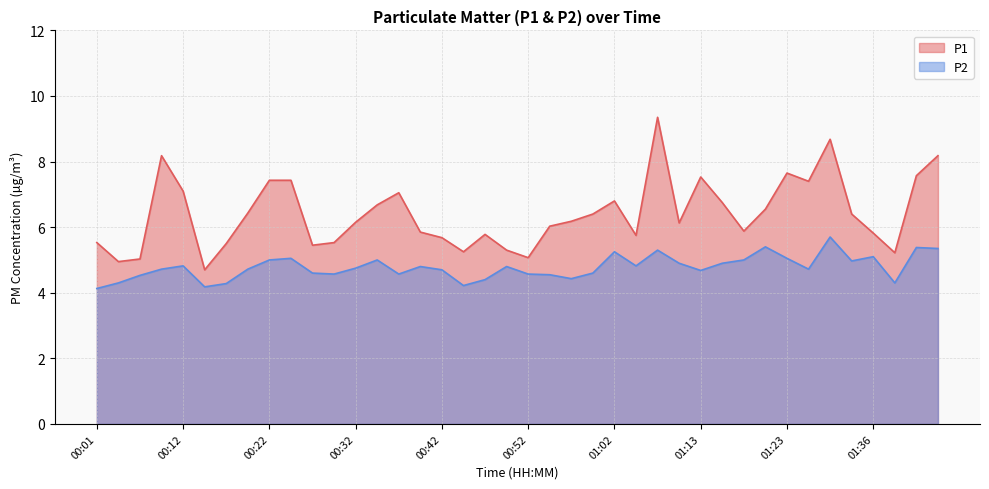

Which series has the largest total across all categories?

P1